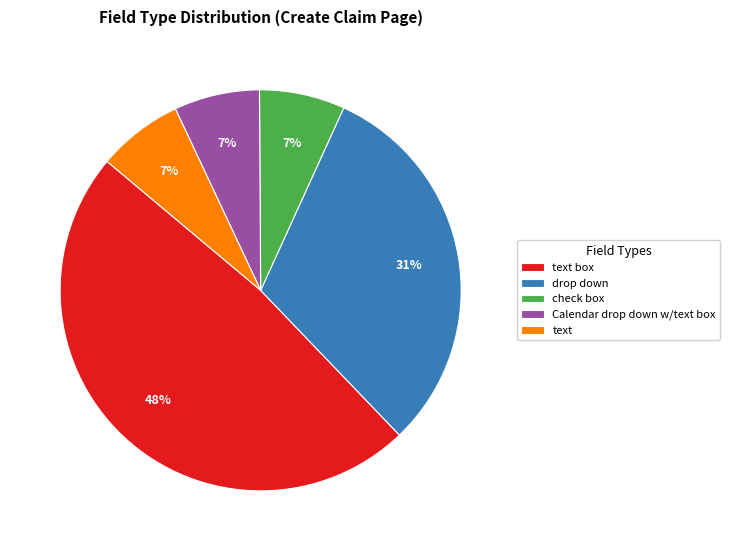

What is the ratio of the value at text to the value at Calendar drop down w/text box?

1.0